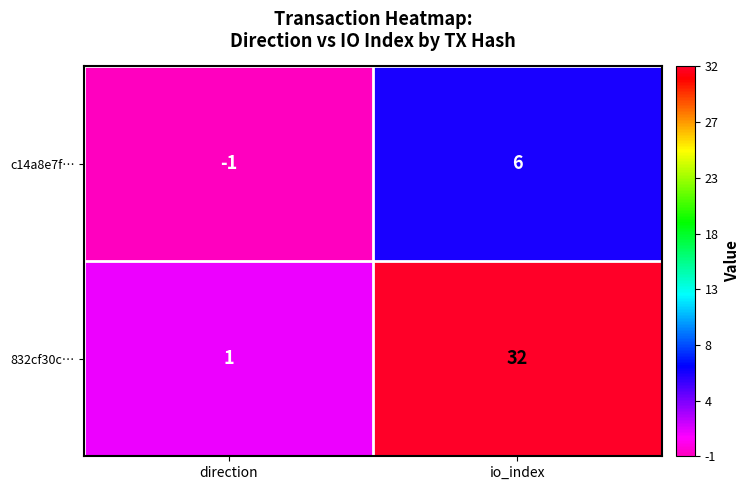

What is the total value across all series at io_index?

38